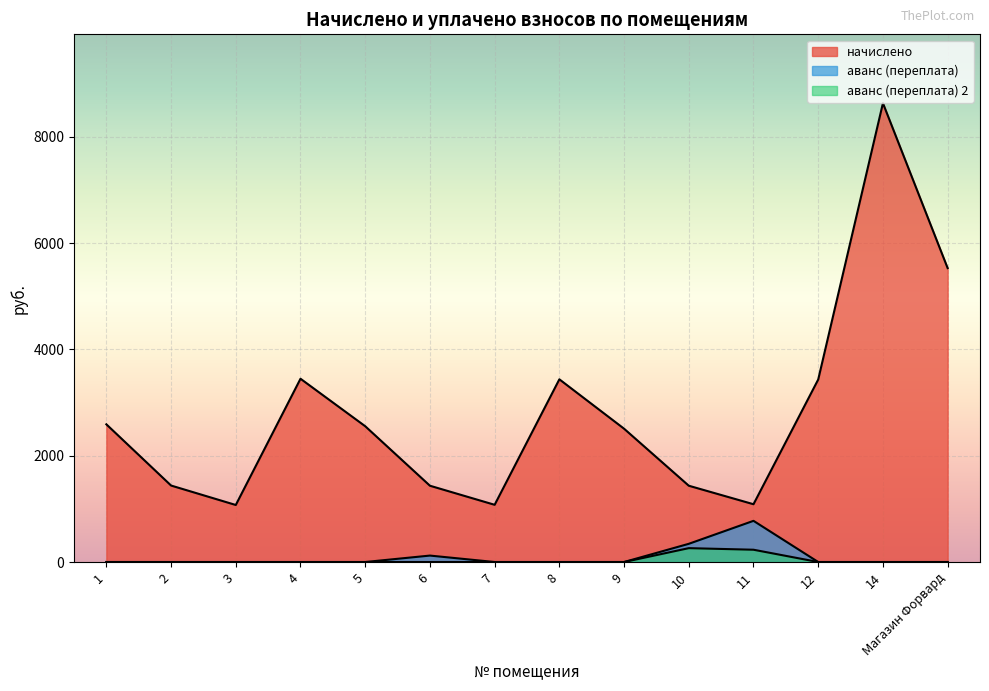

Where is начислено nearest to the value 4852?

Магазин Форвард